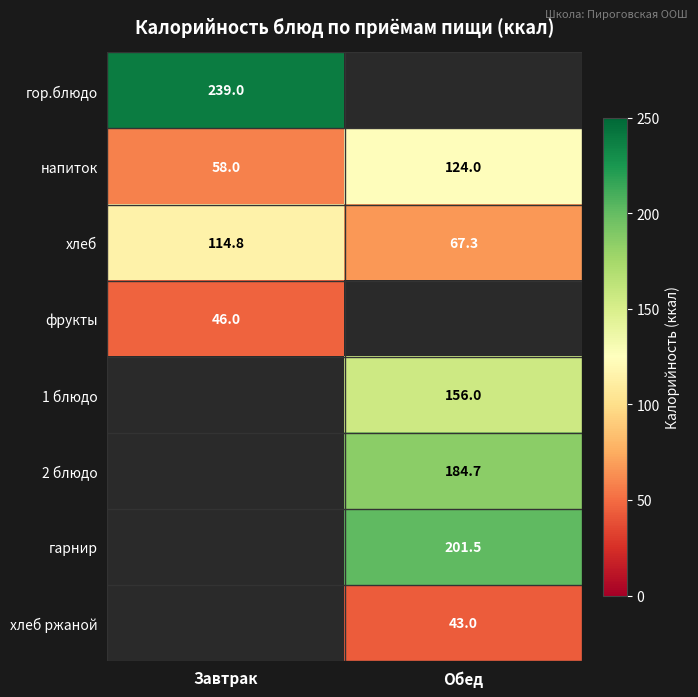

Is the value of хлеб at Обед greater than the value of напиток at Завтрак?

Yes